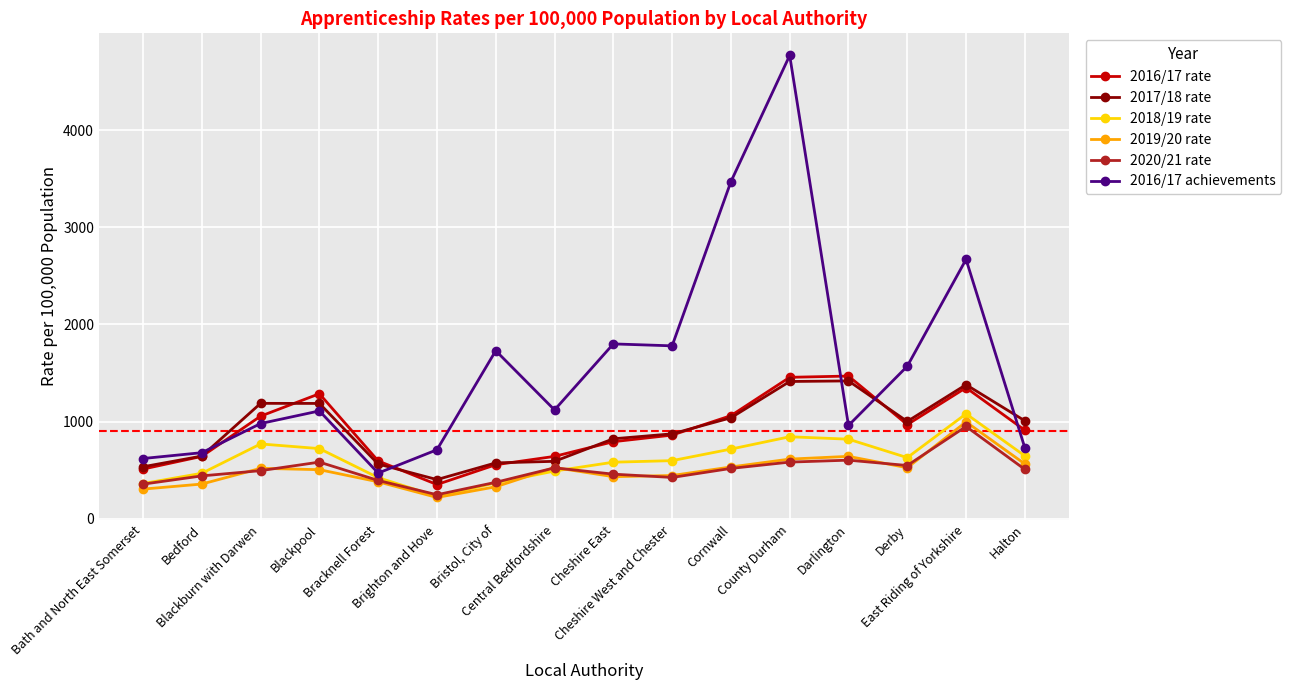

What is the difference between the maximum and second lowest values in the 2020/21 rate series?

594